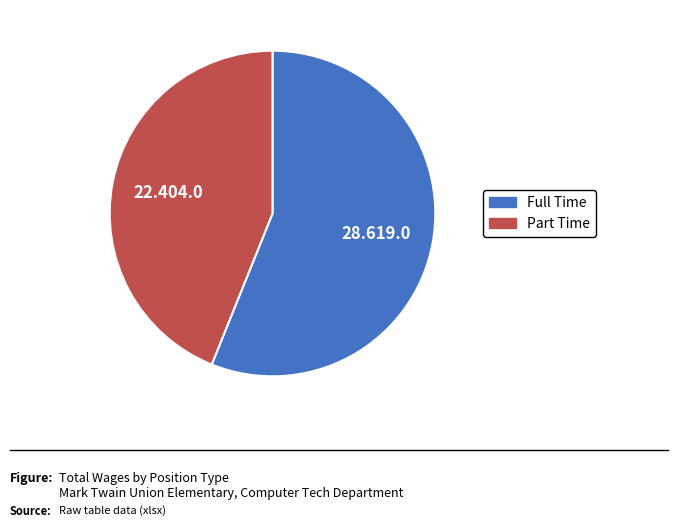

How many slices are in this pie chart?

2